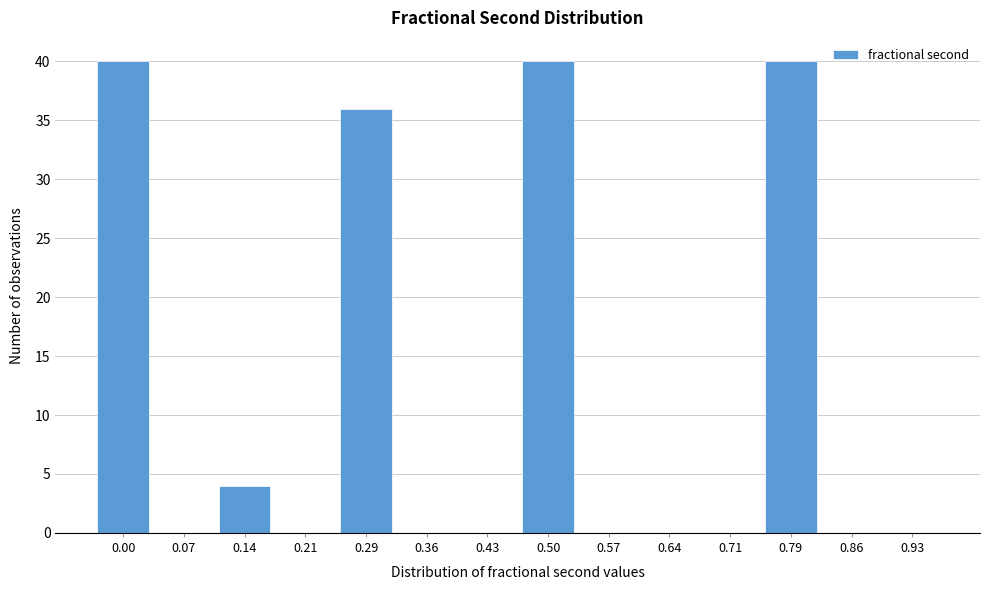

Reading right to left, transcribe all the data shown in this chart.

0.93=0	0.86=0	0.79=40	0.71=0	0.64=0	0.57=0	0.50=40	0.43=0	0.36=0	0.29=36	0.21=0	0.14=4	0.07=0	0.00=40